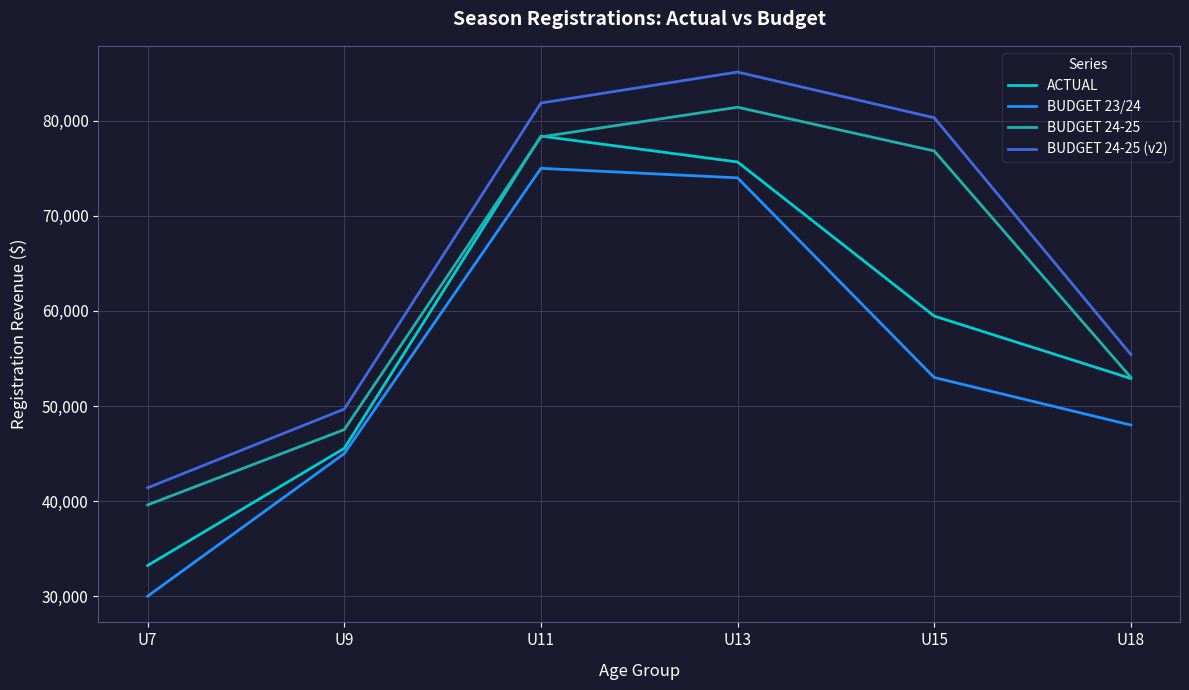

Rank the series at U15 from lowest to highest value.

BUDGET 23/24, ACTUAL, BUDGET 24-25, BUDGET 24-25 (v2)